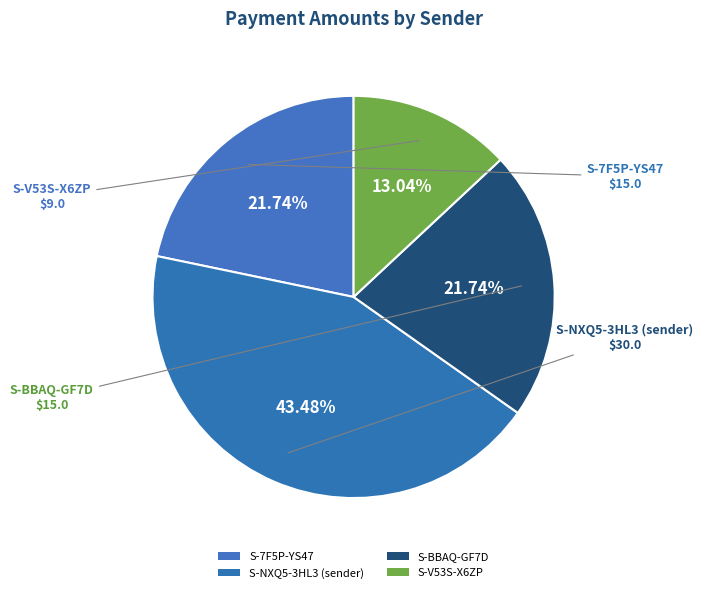

Is there any slice that represents more than half of the pie?

No